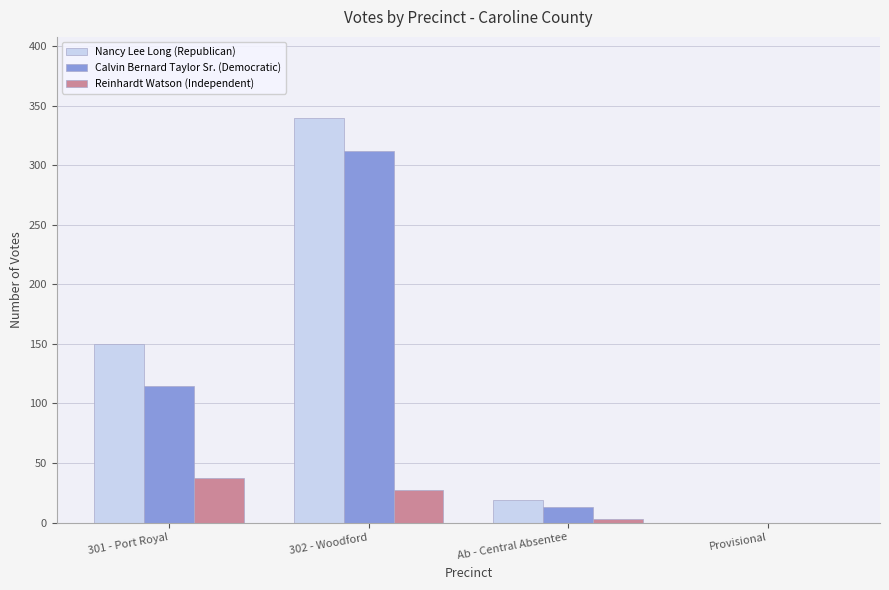

What is the sum of the Nancy Lee Long (Republican) values at 301 - Port Royal and 302 - Woodford?

490